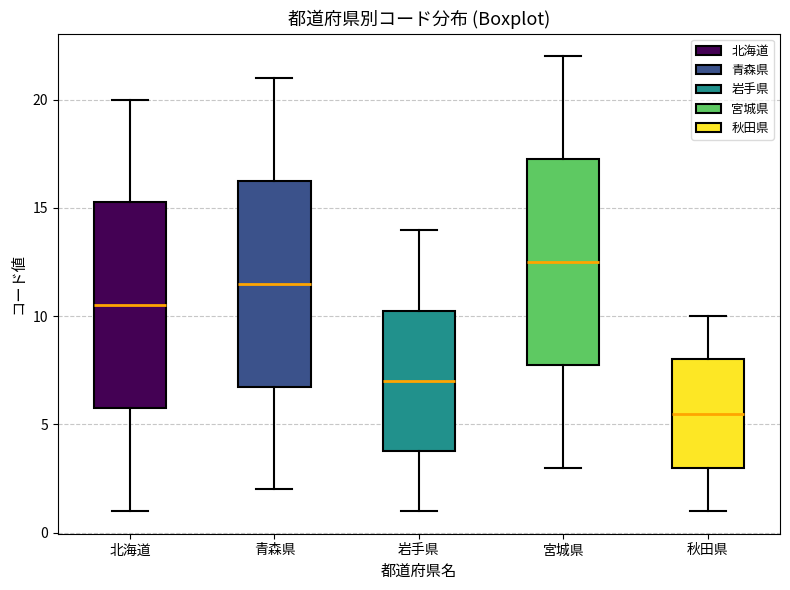

Reading left to right, read every box against the y-axis: the position of its median line, the range the box covers, and the ends of its whiskers. The values are not printed on the chart, so give them approximately, as read against the axis.

北海道: median 10.5, box 6.0 to 15.5, whiskers 1.0 to 20.0
青森県: median 11.5, box 7.0 to 16.5, whiskers 2.0 to 21.0
岩手県: median 7.0, box 4.0 to 10.5, whiskers 1.0 to 14.0
宮城県: median 12.5, box 8.0 to 17.5, whiskers 3.0 to 22.0
秋田県: median 5.5, box 3.0 to 8.0, whiskers 1.0 to 10.0